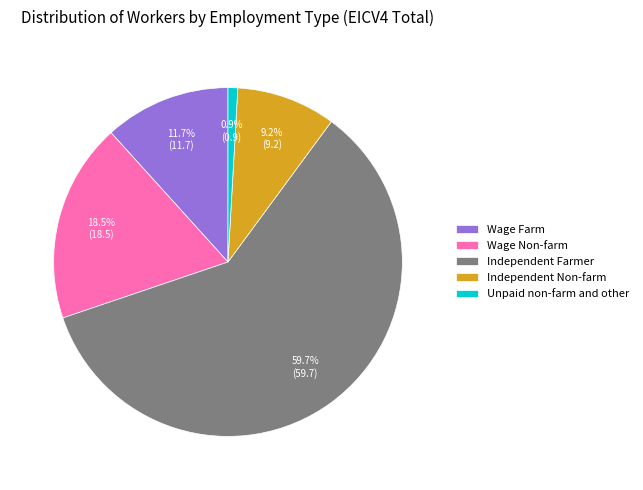

To the nearest percent, what percentage of the pie is Independent Farmer?

60%